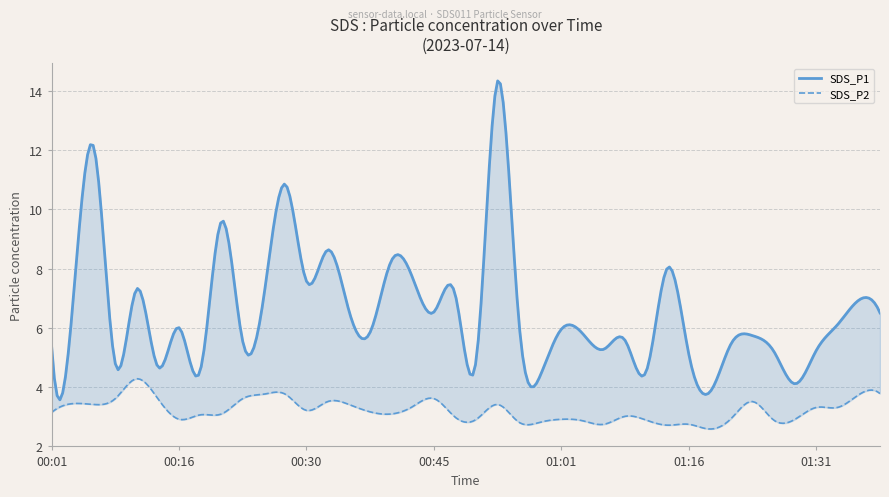

True or false: SDS_P1 and SDS_P2 cross at least once.

False